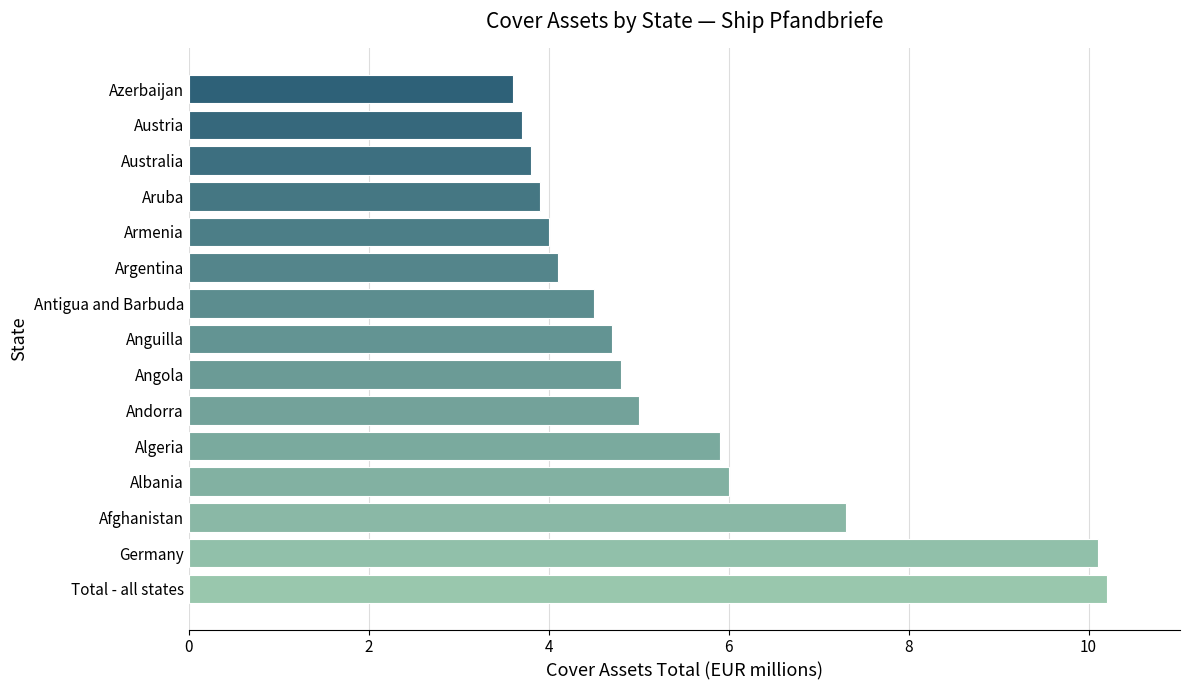

The value at Afghanistan is 3.4. True or false?

False